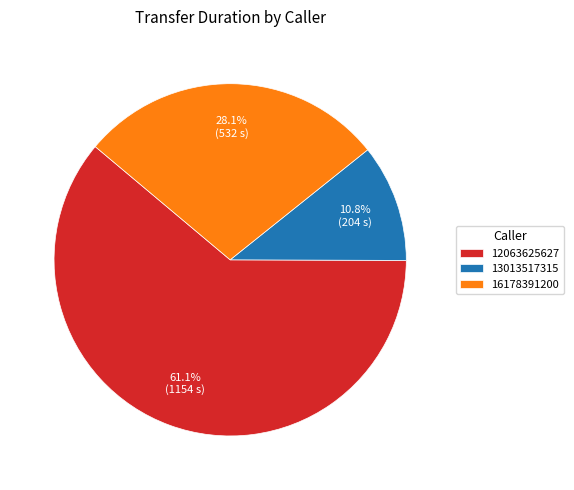

To the nearest percent, what portion does 12063625627 represent?

61%